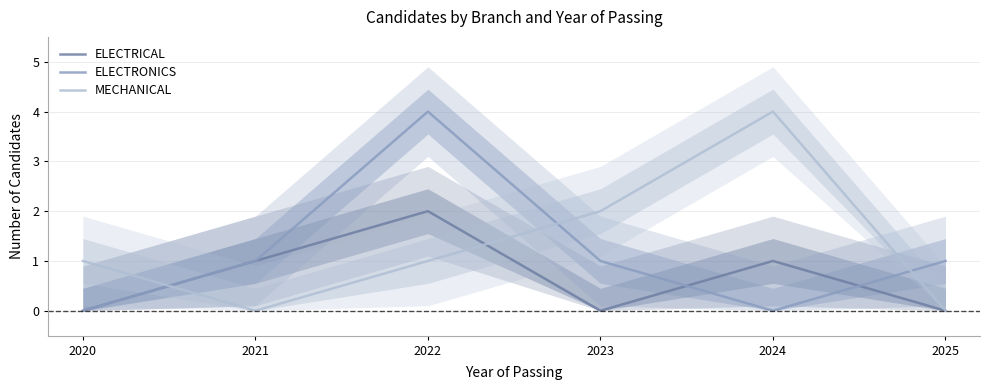

Where do ELECTRONICS and MECHANICAL first cross each other?

2020 and 2021